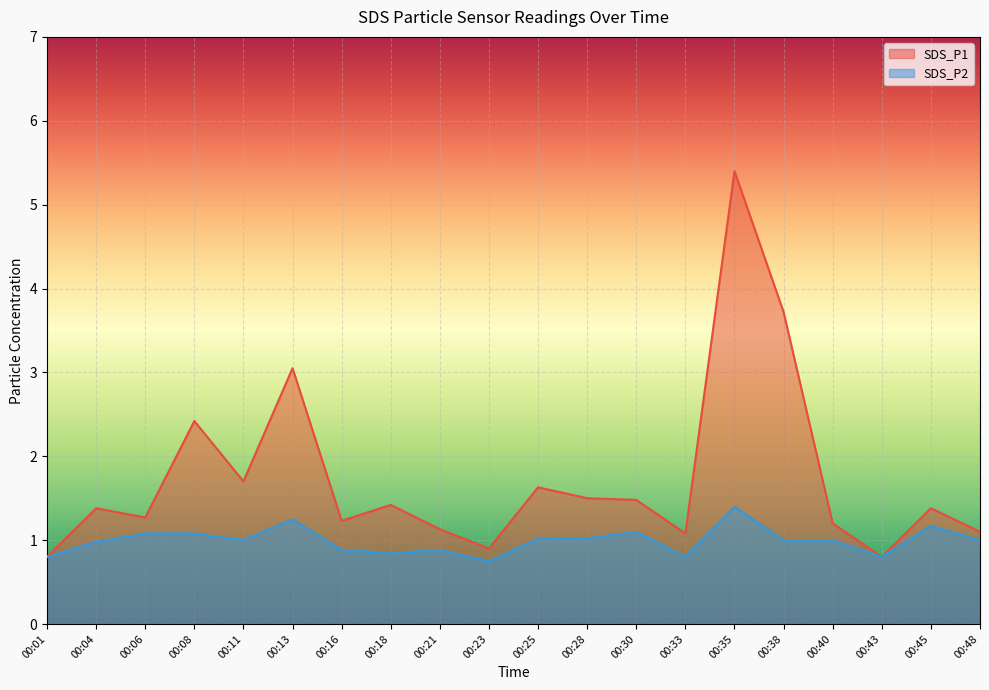

What is the smallest value displayed?

0.8